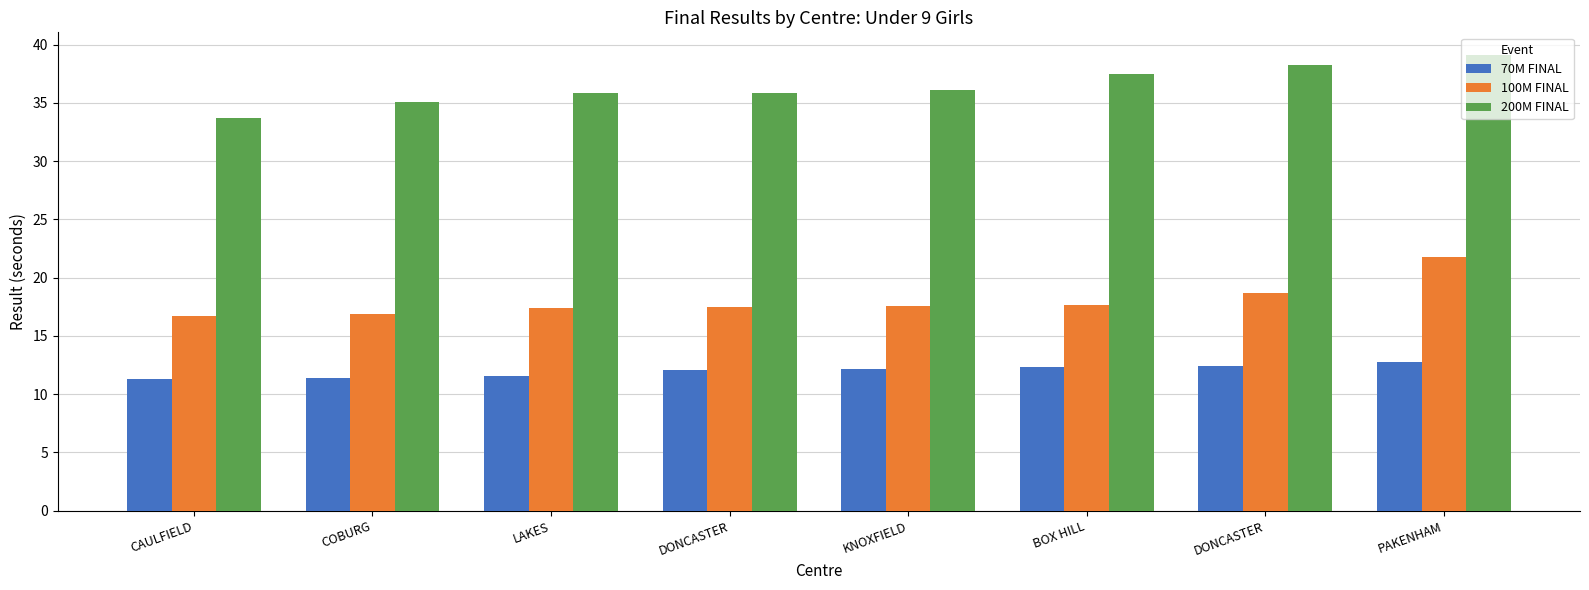

Count the number of categories in the chart.

8